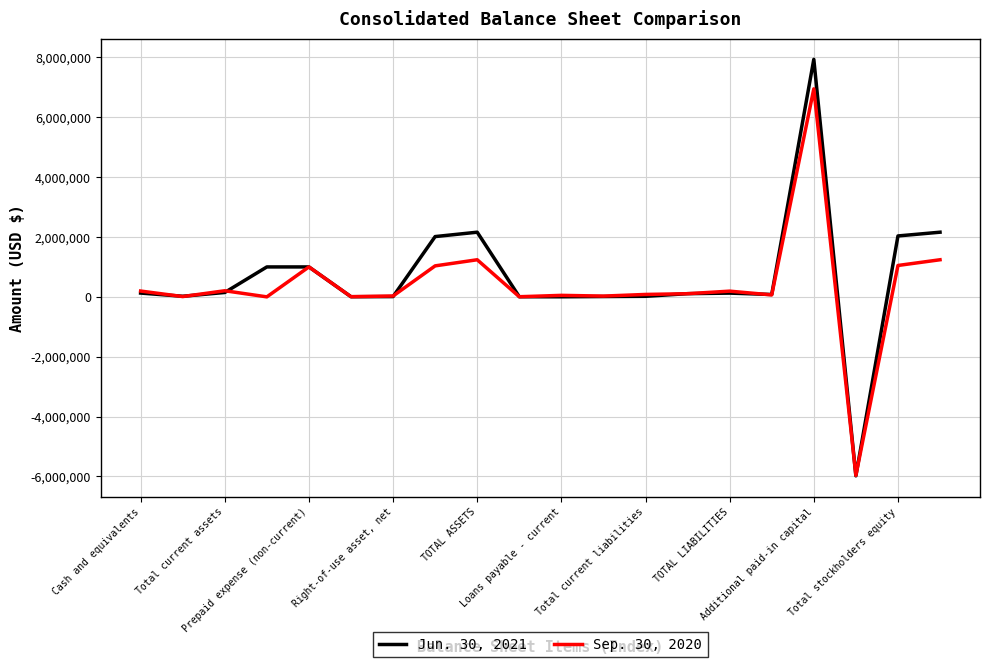

Which series has the largest range (max minus min)?

Jun. 30, 2021